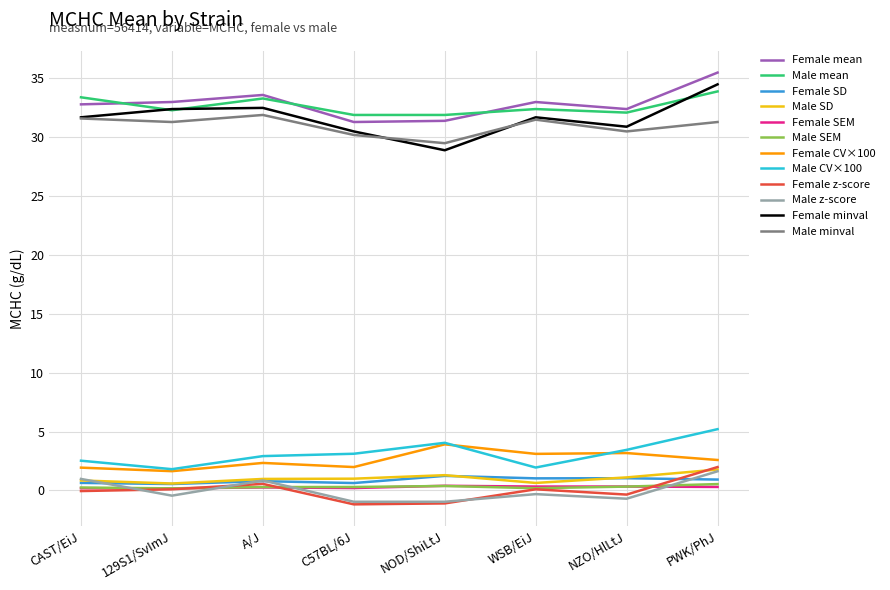

The value of Female mean at WSB/EiJ is 56.5. True or false?

False